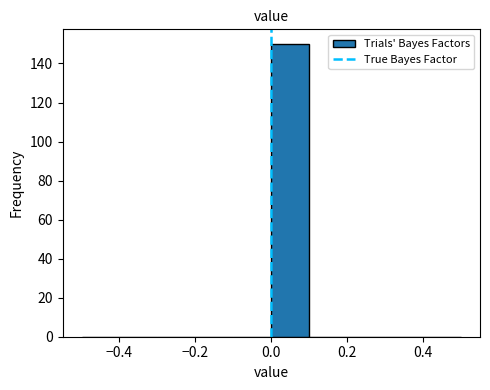

Reading left to right, list every bar in this chart as the range it spans on the x-axis followed by its height. The values are not printed on the chart, so give them approximately, as read against the axis.

-0.5 to -0.4: 0
-0.4 to -0.3: 0
-0.3 to -0.2: 0
-0.2 to -0.1: 0
-0.1 to 0.0: 0
0.0 to 0.1: 150
0.1 to 0.2: 0
0.2 to 0.3: 0
0.3 to 0.4: 0
0.4 to 0.5: 0